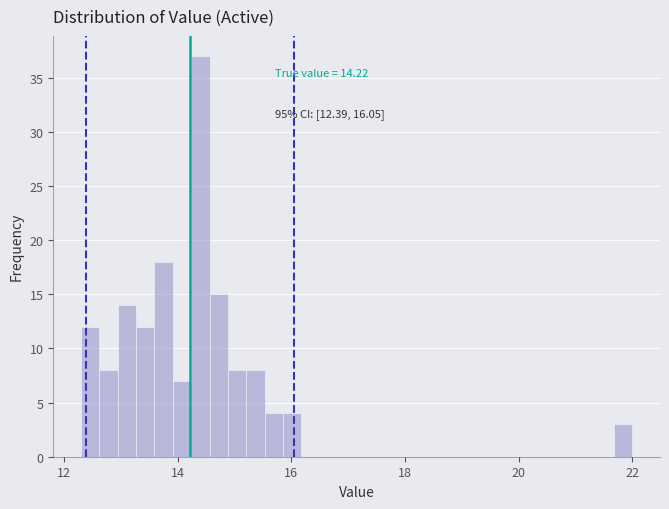

Around what value on the x-axis is the tallest bar? Give the approximate position of its centre, as read against the axis.

14.4